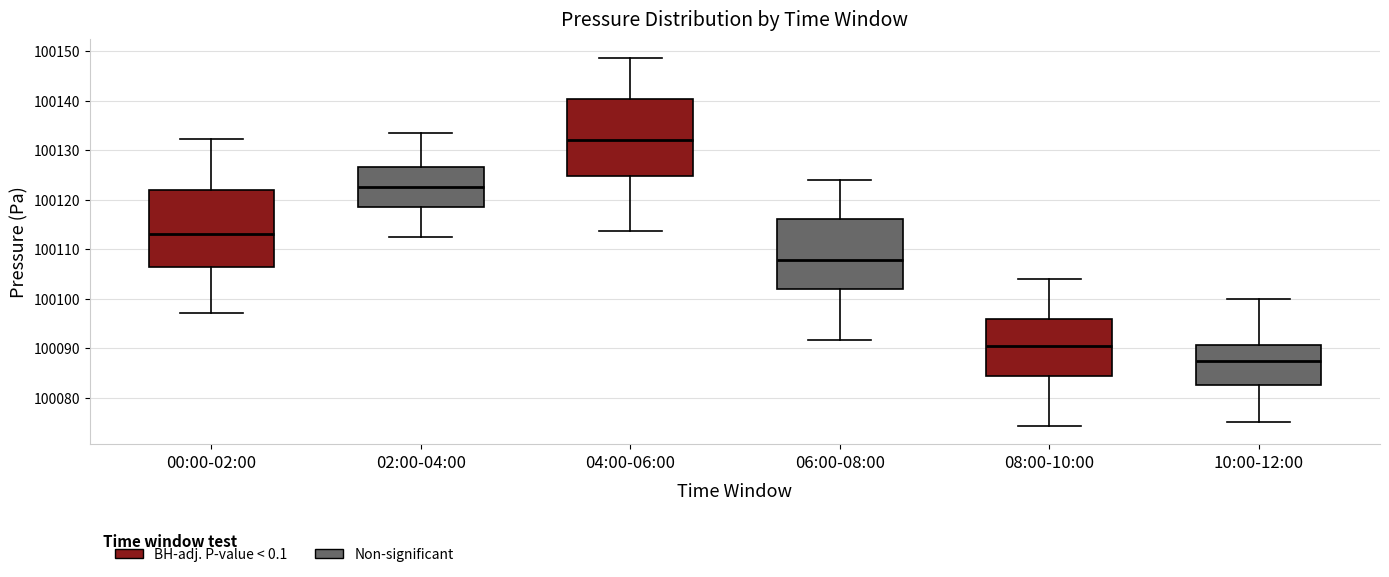

Where is the upper edge of the box for 08:00-10:00 on the y-axis? The values are not printed on the chart, so give them approximately, as read against the axis.

100096